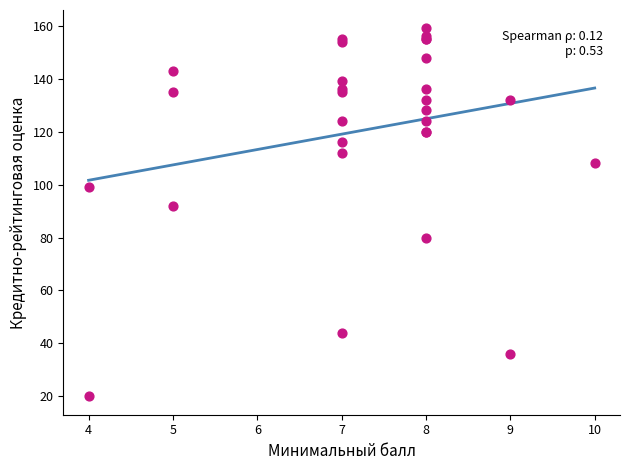

What Y value in the scatter plot is closest to 89?

92